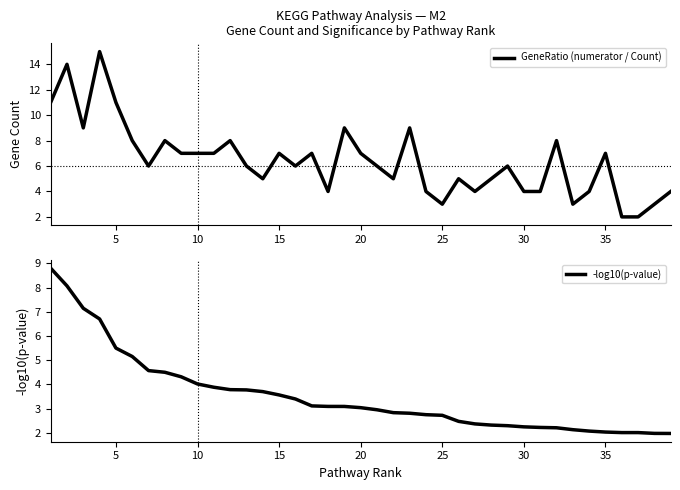

What is the average value of the -log10(p-value) series?

3.5